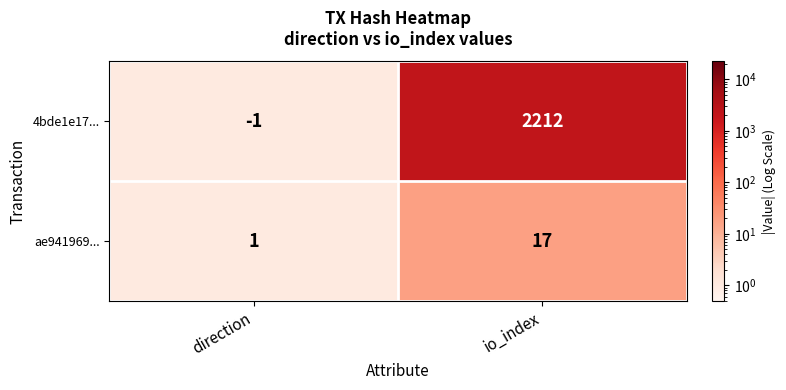

Between direction and io_index, which series saw the biggest shift?

4bde1e17...